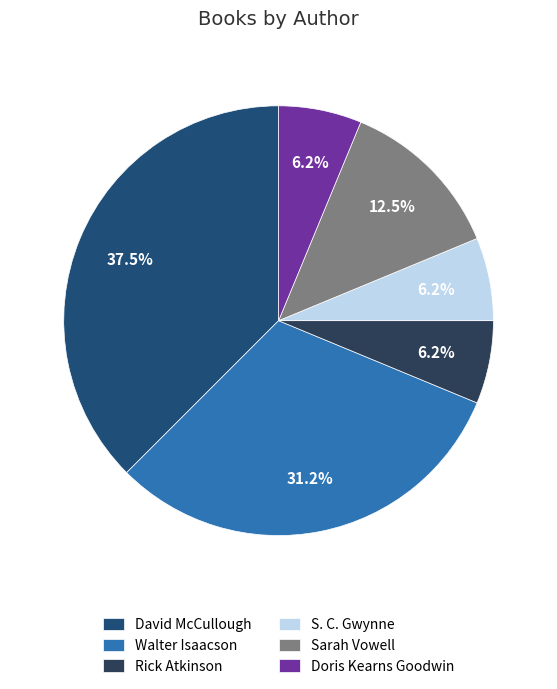

Does any single category account for the majority?

No